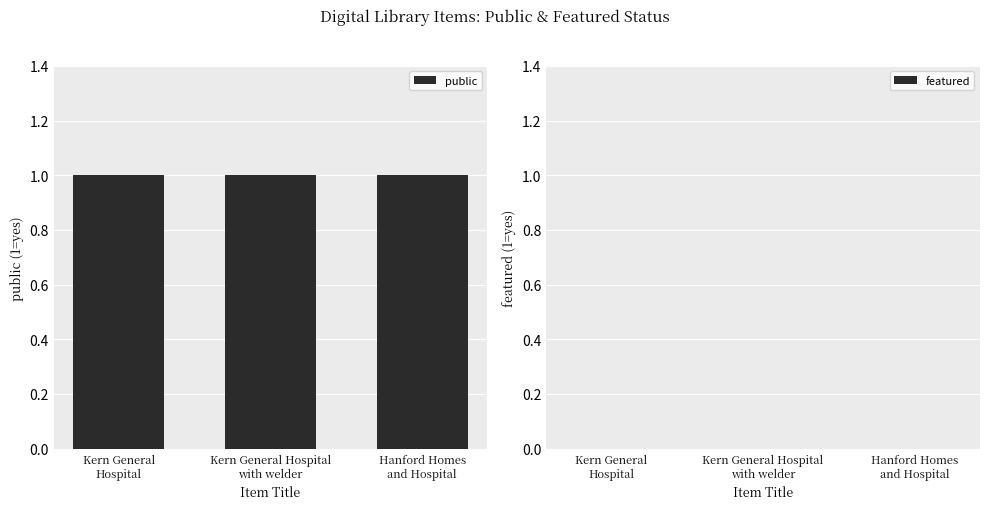

What is the spread (max minus min) of values at Kern General Hospital
with welder?

1